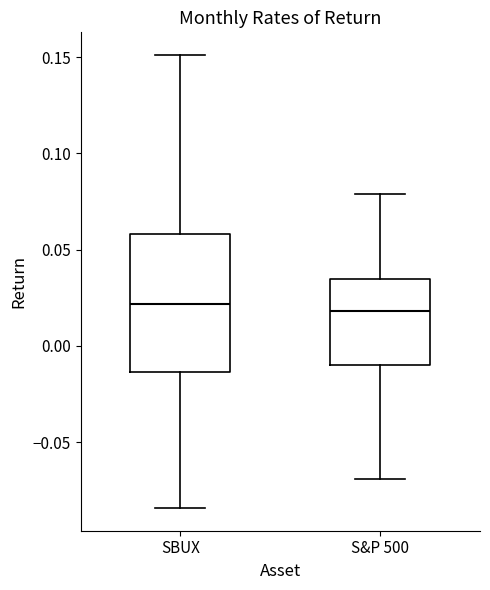

Reading left to right, read every box against the y-axis: the position of its median line, the range the box covers, and the ends of its whiskers. The values are not printed on the chart, so give them approximately, as read against the axis.

SBUX: median 0.020, box -0.015 to 0.060, whiskers -0.085 to 0.150
S&P 500: median 0.020, box -0.010 to 0.035, whiskers -0.070 to 0.080